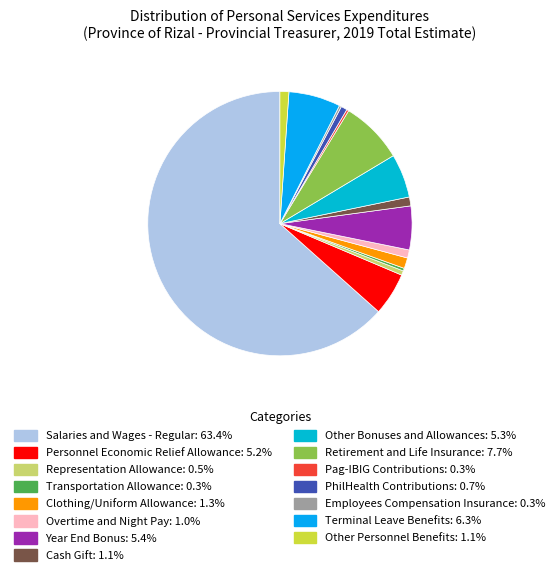

Count the number of slices in the pie.

15